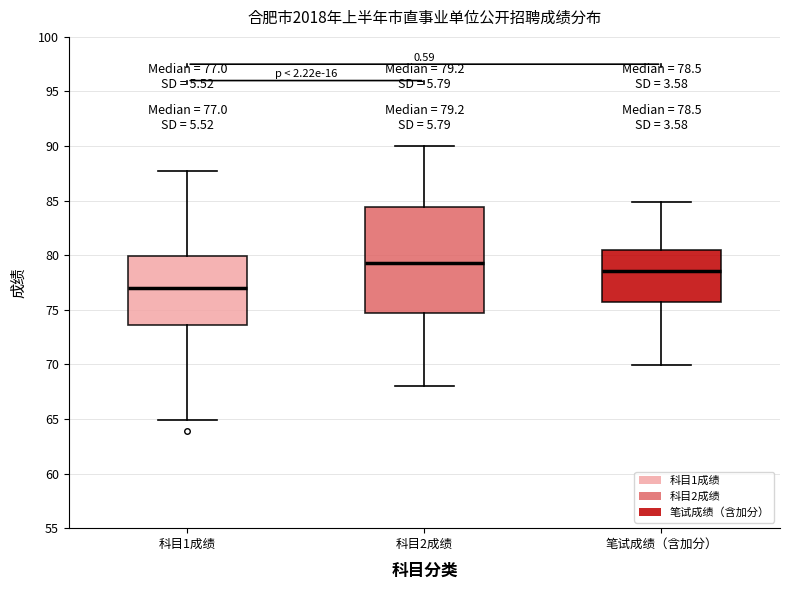

Comparing the boxes themselves (not the whiskers), which one is the tallest?

科目2成绩